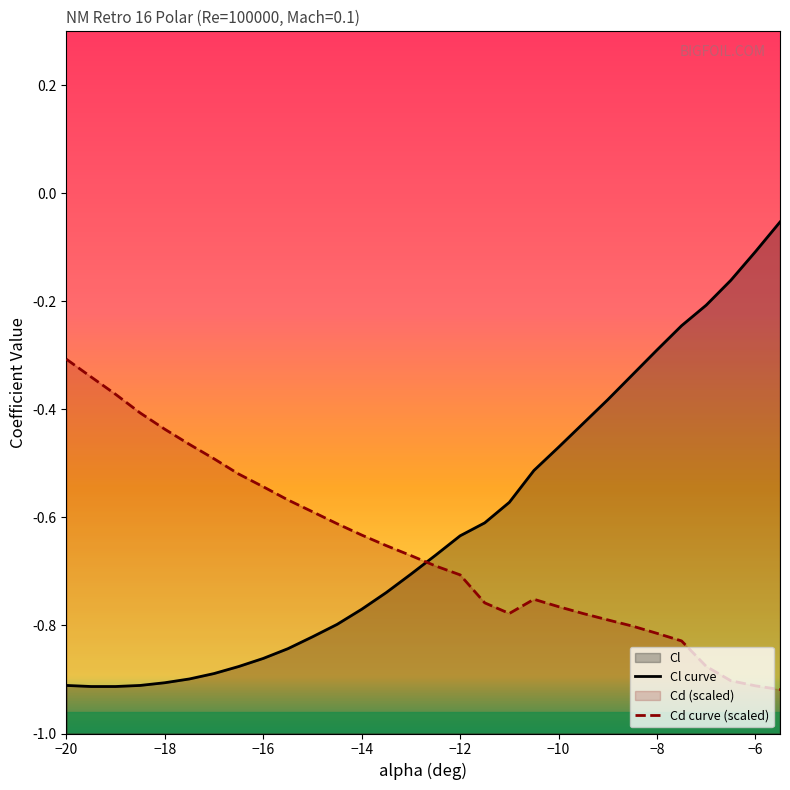

Is it true that Cl equals -0.9 at -16?

True